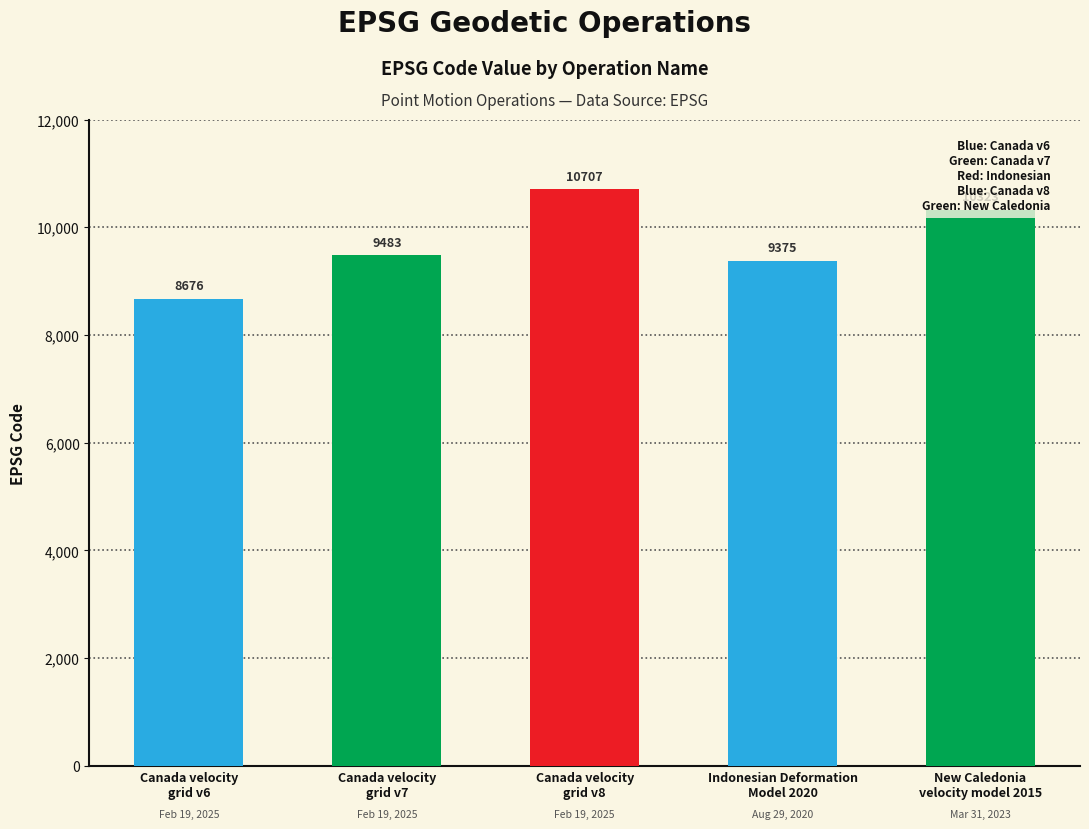

What is the change in value from Canada velocity
grid v6 to Canada velocity
grid v7?

+807